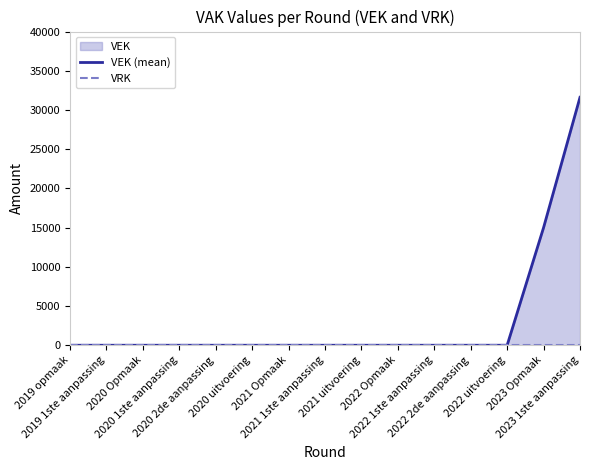

At how many categories does at least one series exceed 20550?

1